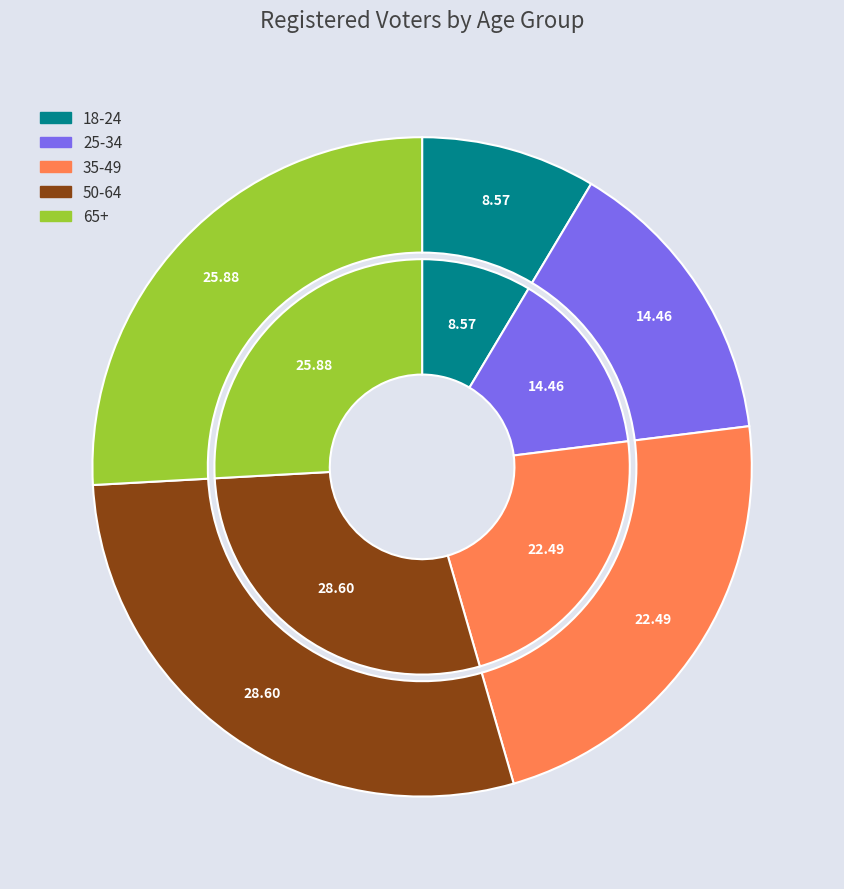

How many segments does this pie chart have?

5